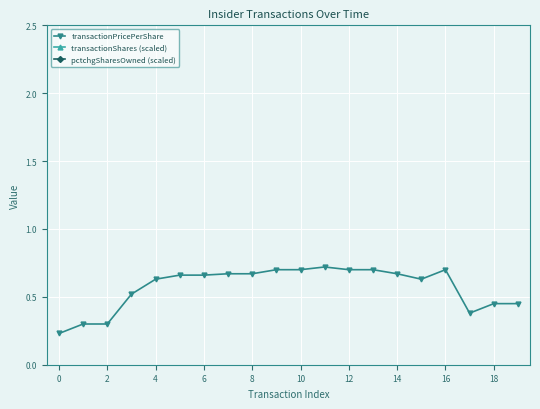

True or false: pctchgSharesOwned (scaled) and transactionPricePerShare intersect in this chart.

False